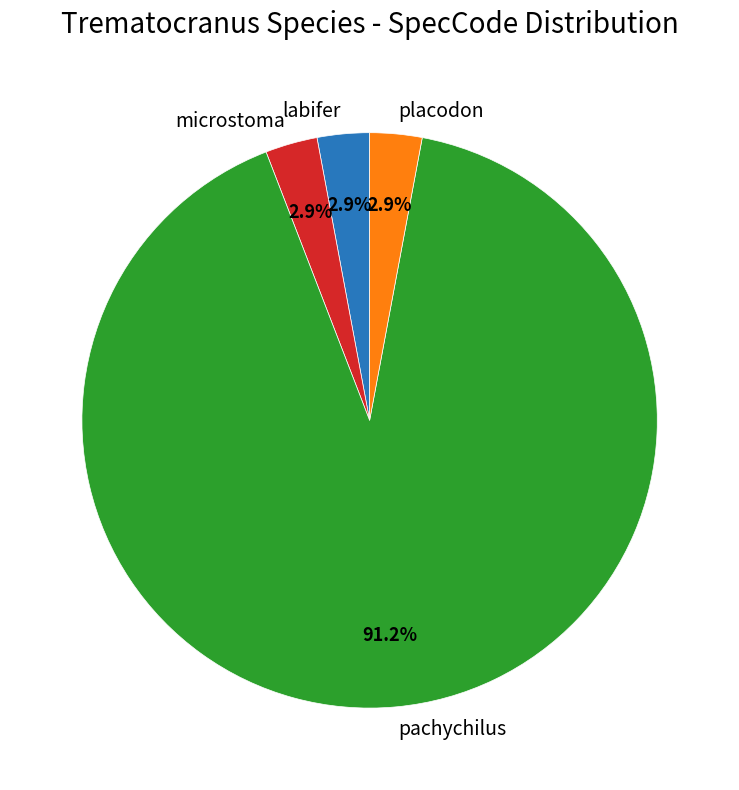

Which category has the biggest portion of the pie?

pachychilus